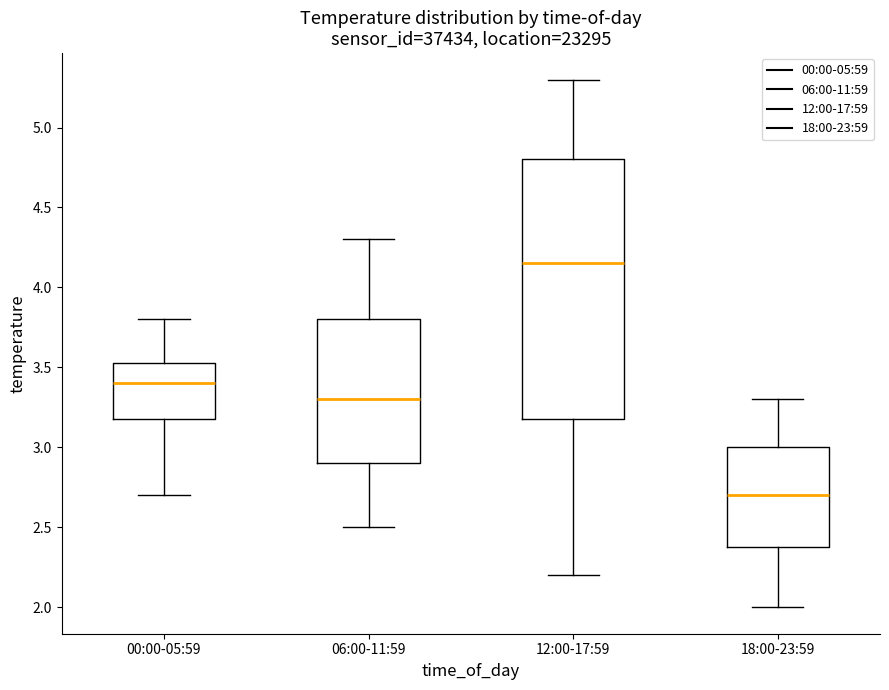

Where is the upper edge of the box for 00:00-05:59 on the y-axis? The values are not printed on the chart, so give them approximately, as read against the axis.

3.55